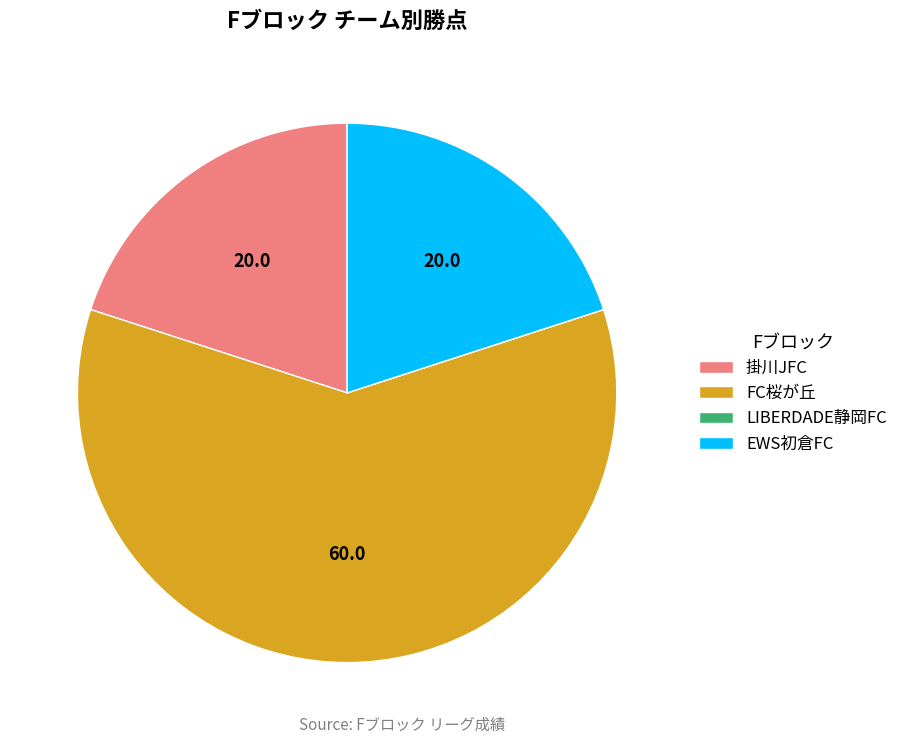

Which slice is the largest?

FC桜が丘